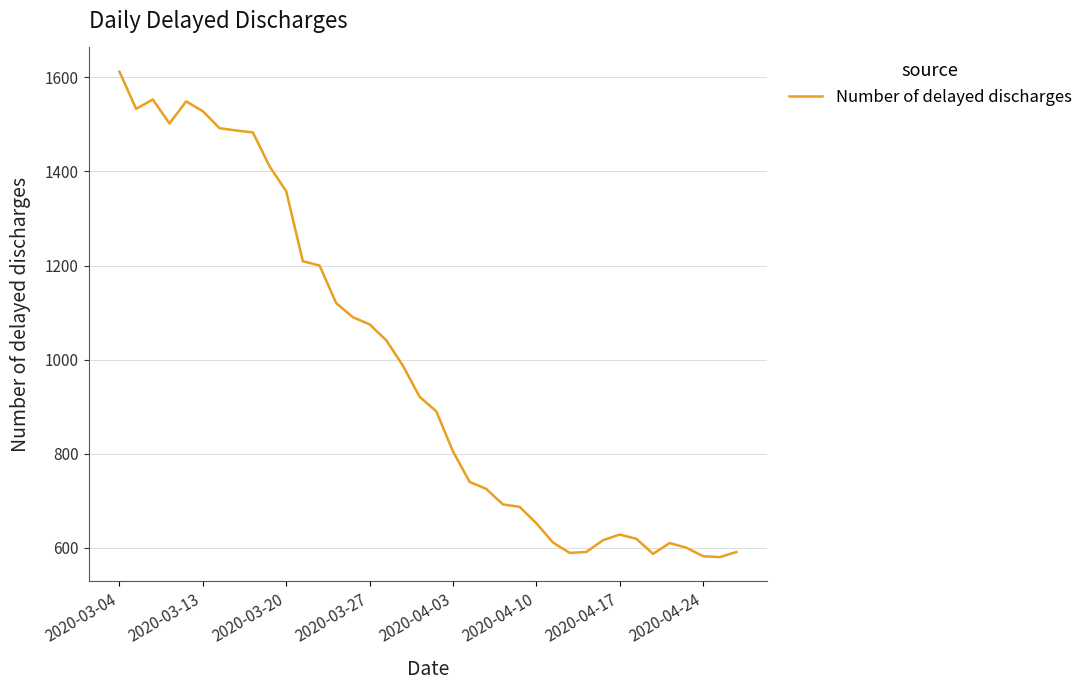

What is the greatest value displayed?

1612